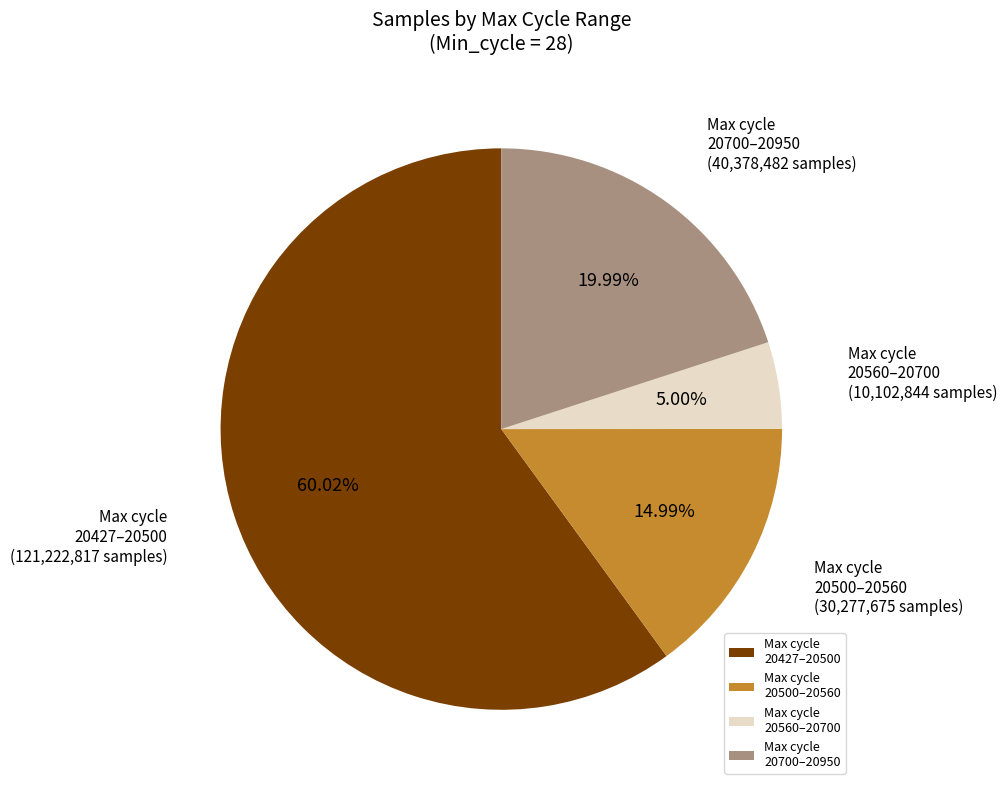

Which has a higher value, Max cycle 20427–20500 or Max cycle 20700–20950?

Max cycle 20427–20500